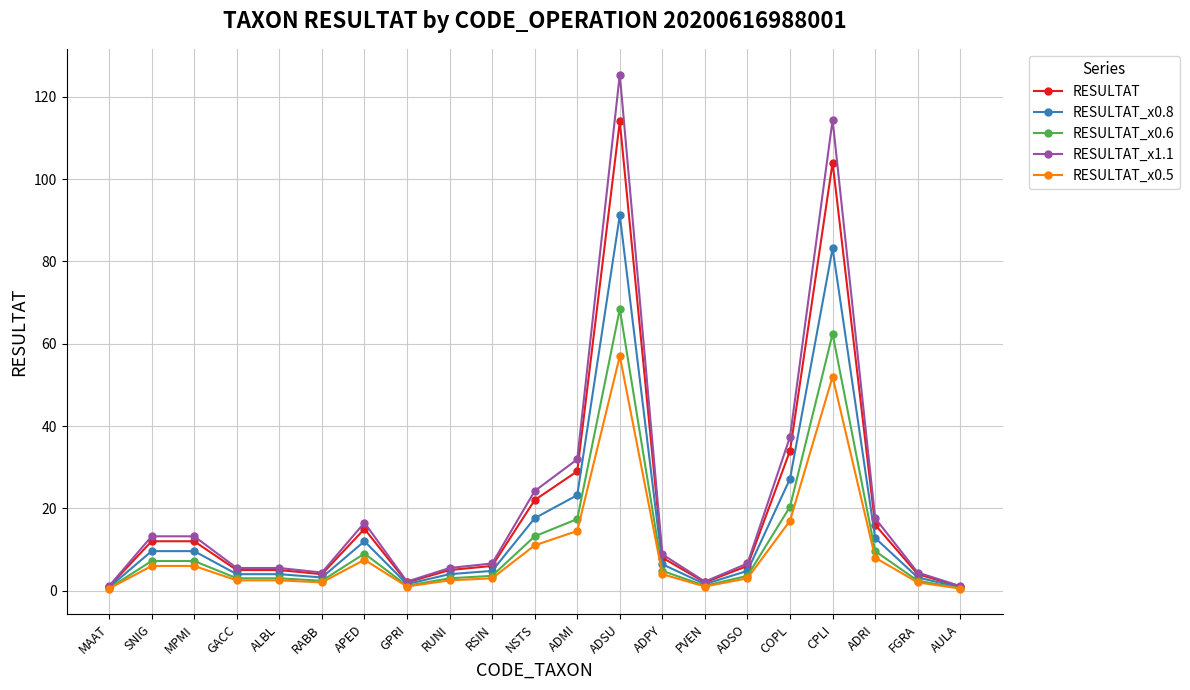

Rank the series by their average value, from lowest to highest.

RESULTAT_x0.5, RESULTAT_x0.6, RESULTAT_x0.8, RESULTAT, RESULTAT_x1.1